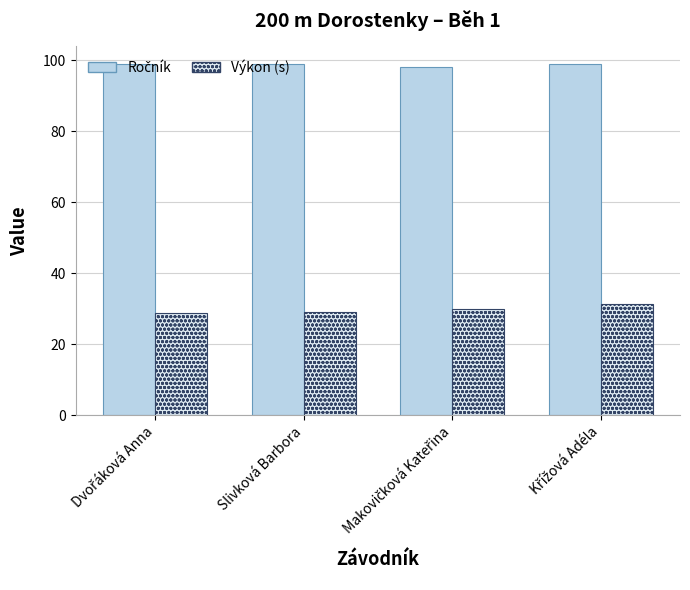

At how many categories does at least one series exceed 44?

4